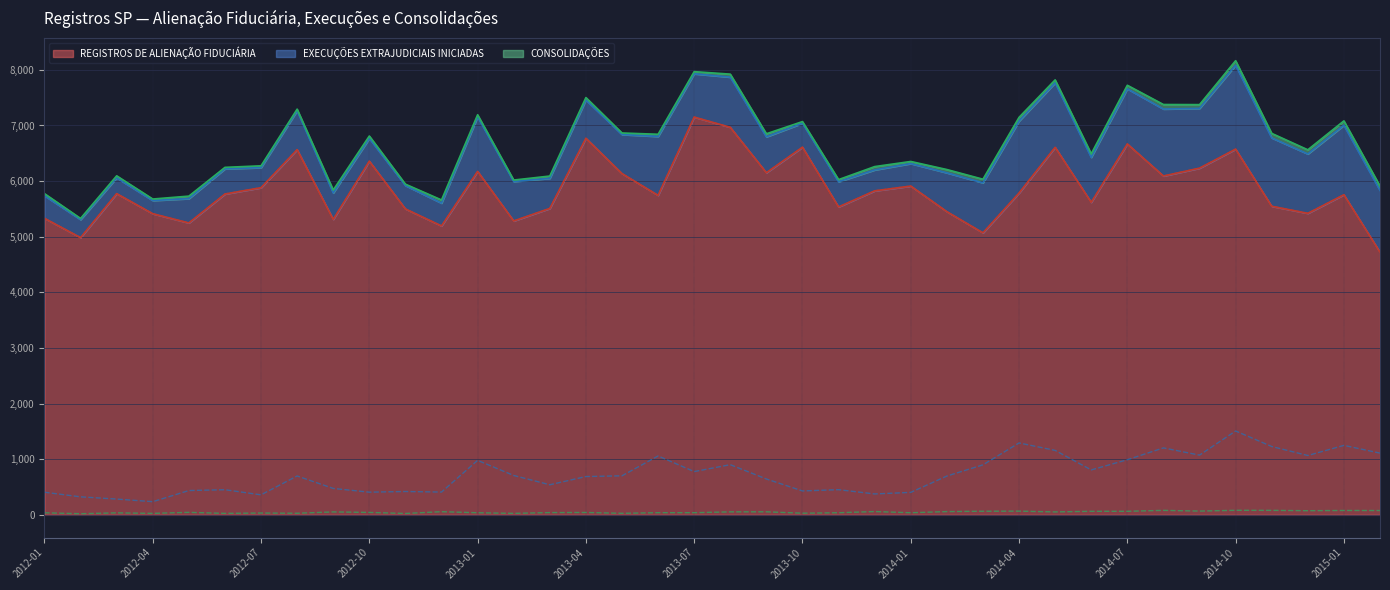

How many lines are shown in the chart?

3